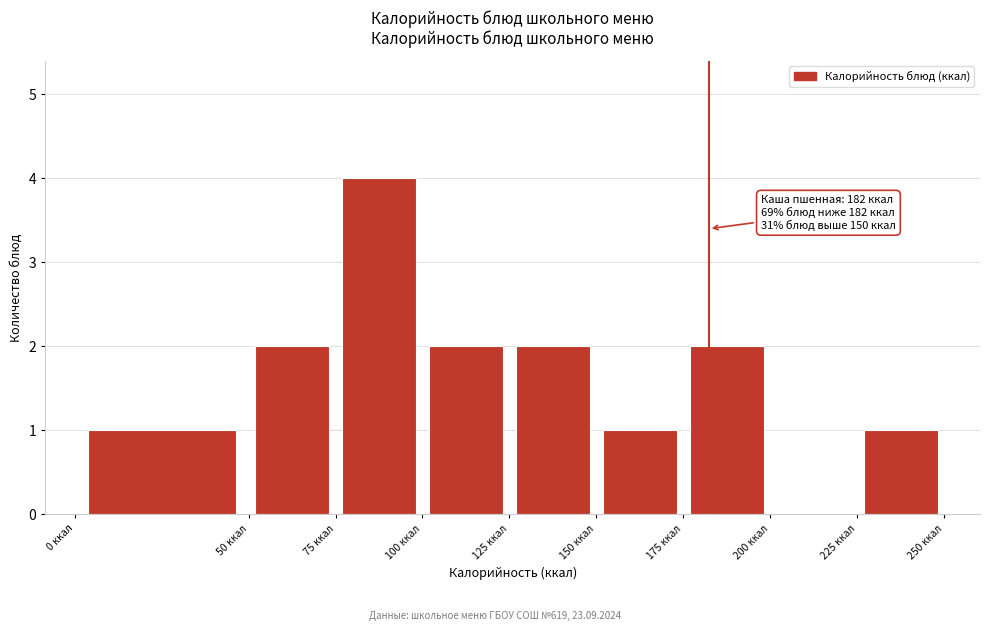

Over which range of the x-axis is the bar tallest?

75 to 100